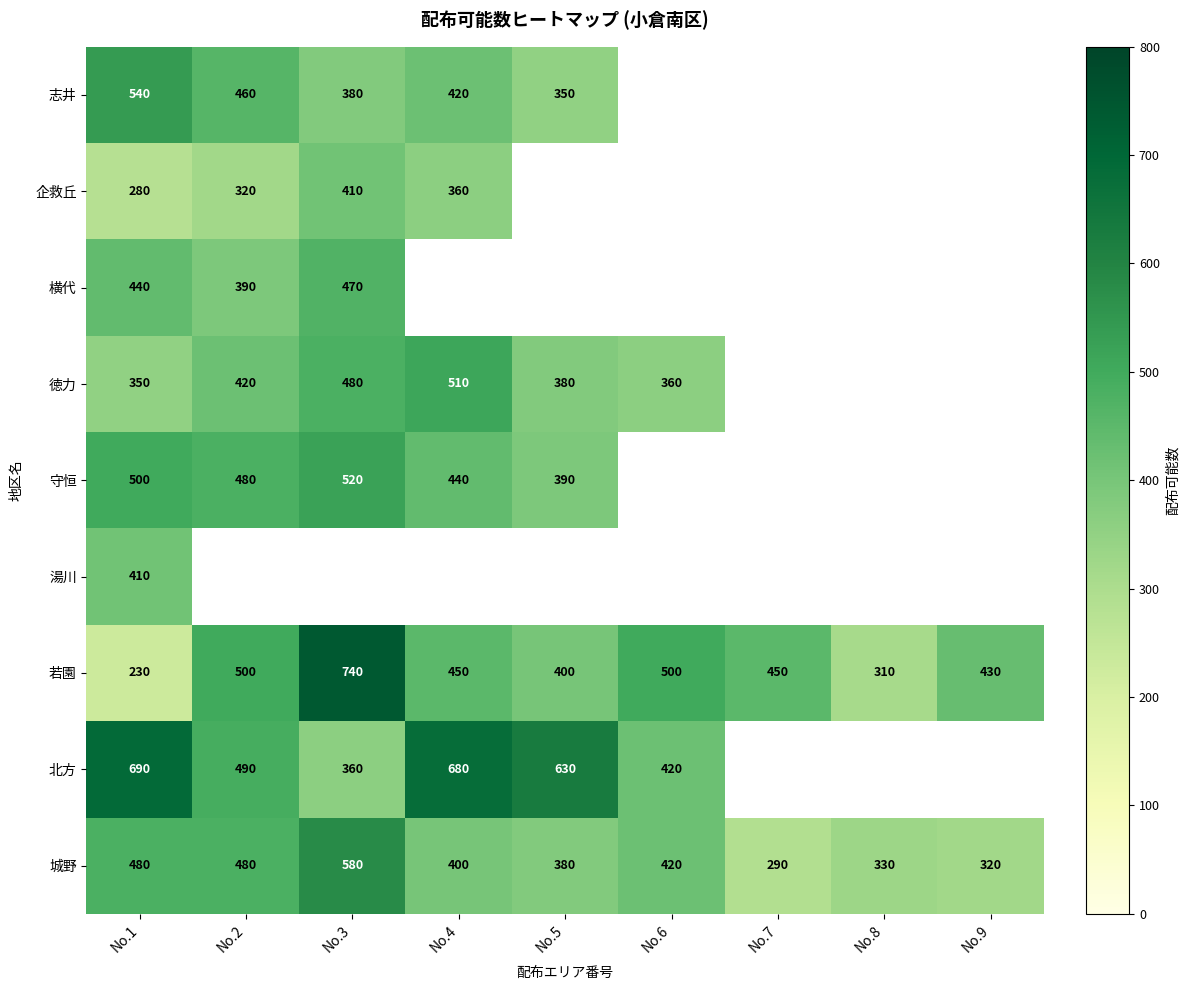

Where does the 若園 series first go above 450?

No.2